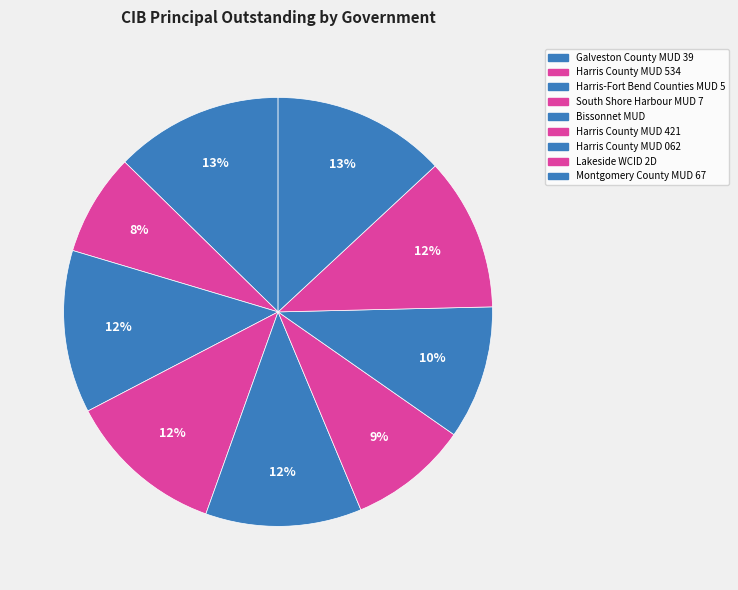

Does any single category account for the majority?

No